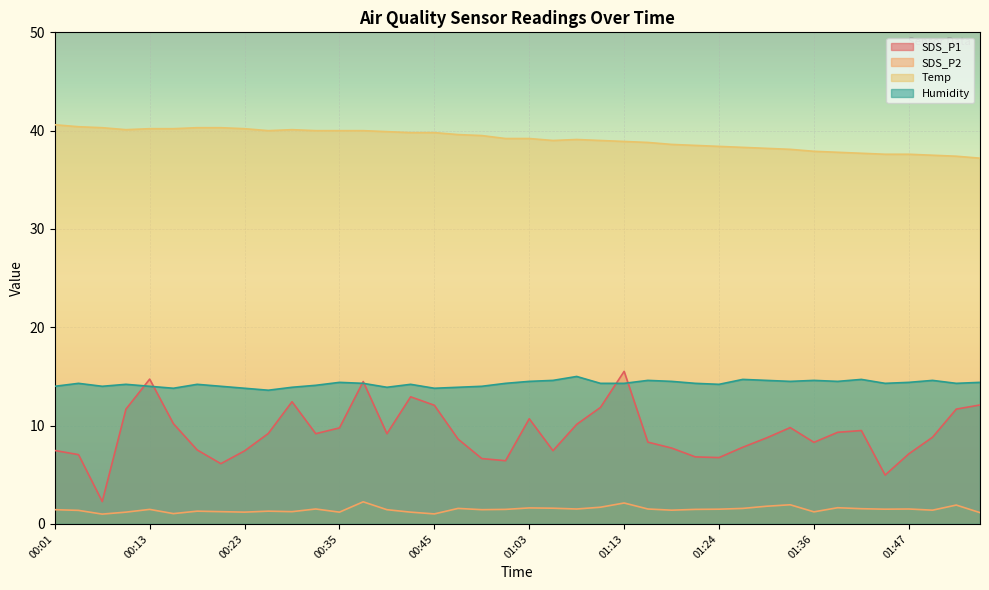

What is the maximum value shown in the chart?

40.6